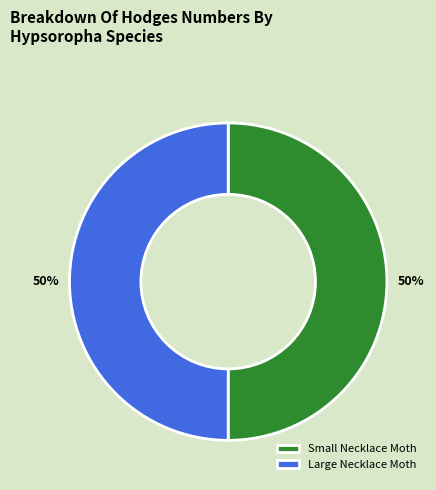

Approximately how many times larger is the value at Large Necklace Moth compared to Small Necklace Moth?

1.0